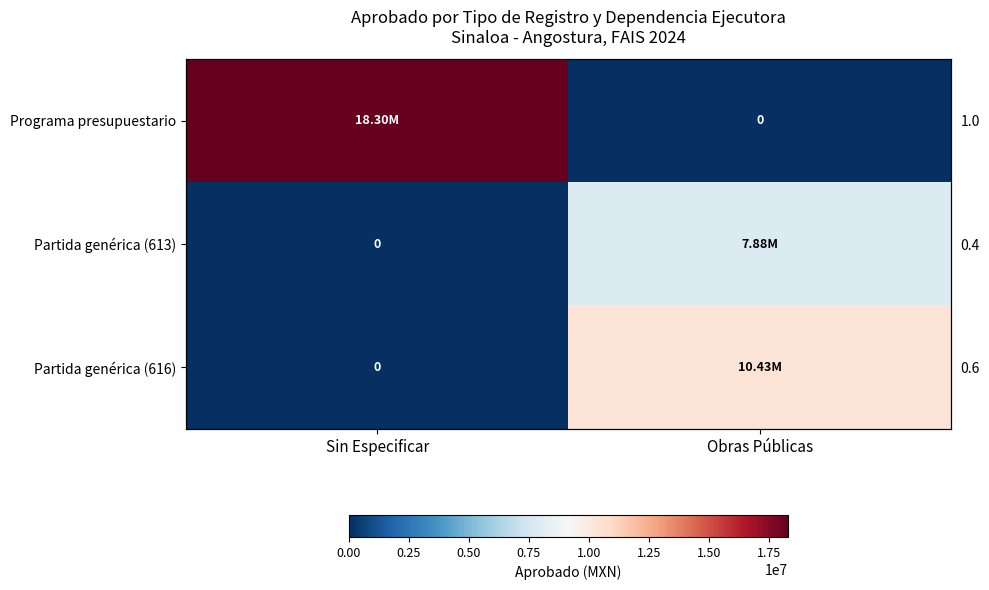

What is the total value across all series at Obras Públicas?

18304847.0